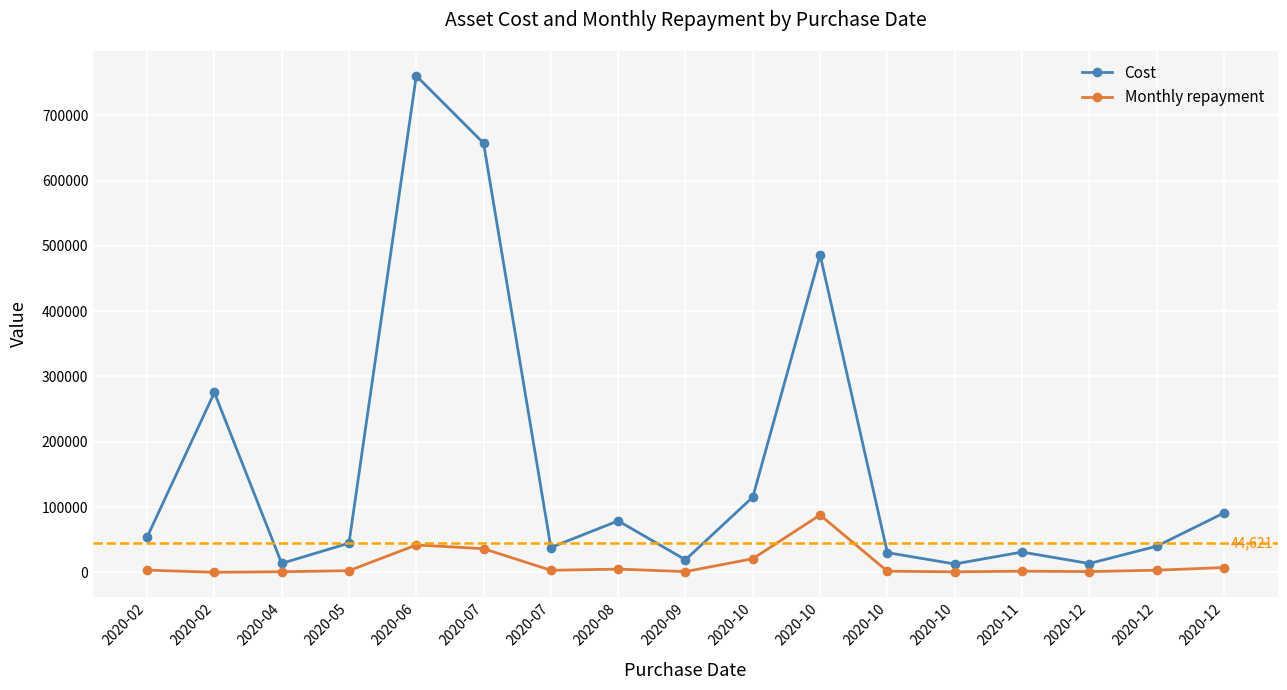

Is it true that Cost equals 275463.0 at 2020-02?

True